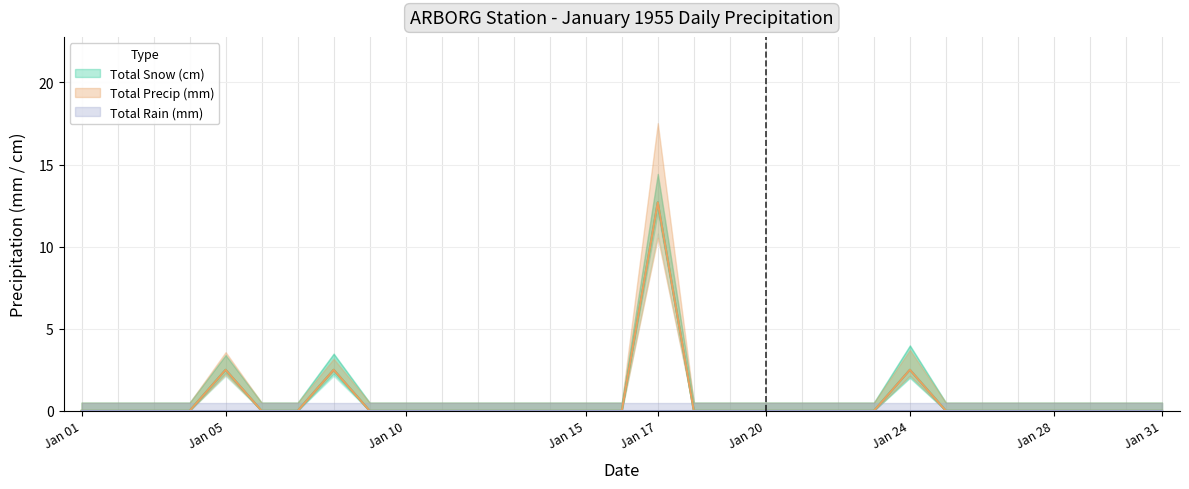

Between total_rain and 10, which series saw the biggest shift?

total_snow